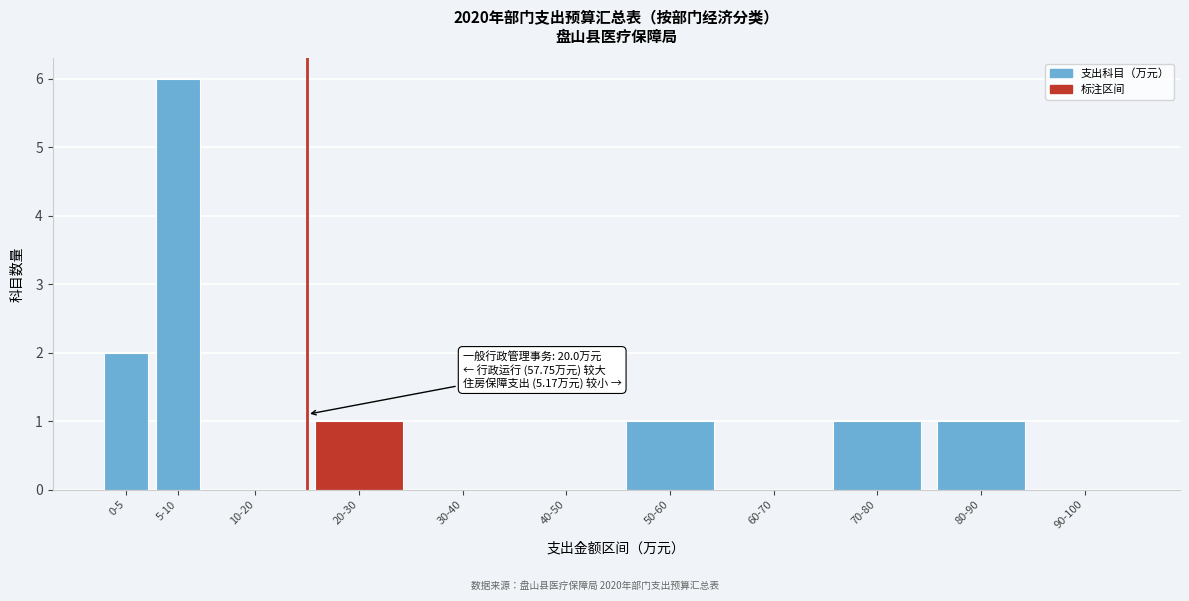

Reading left to right, transcribe all the data shown in this chart.

0-5=2	5-10=6	10-20=0	20-30=1	30-40=0	40-50=0	50-60=1	60-70=0	70-80=1	80-90=1	90-100=0